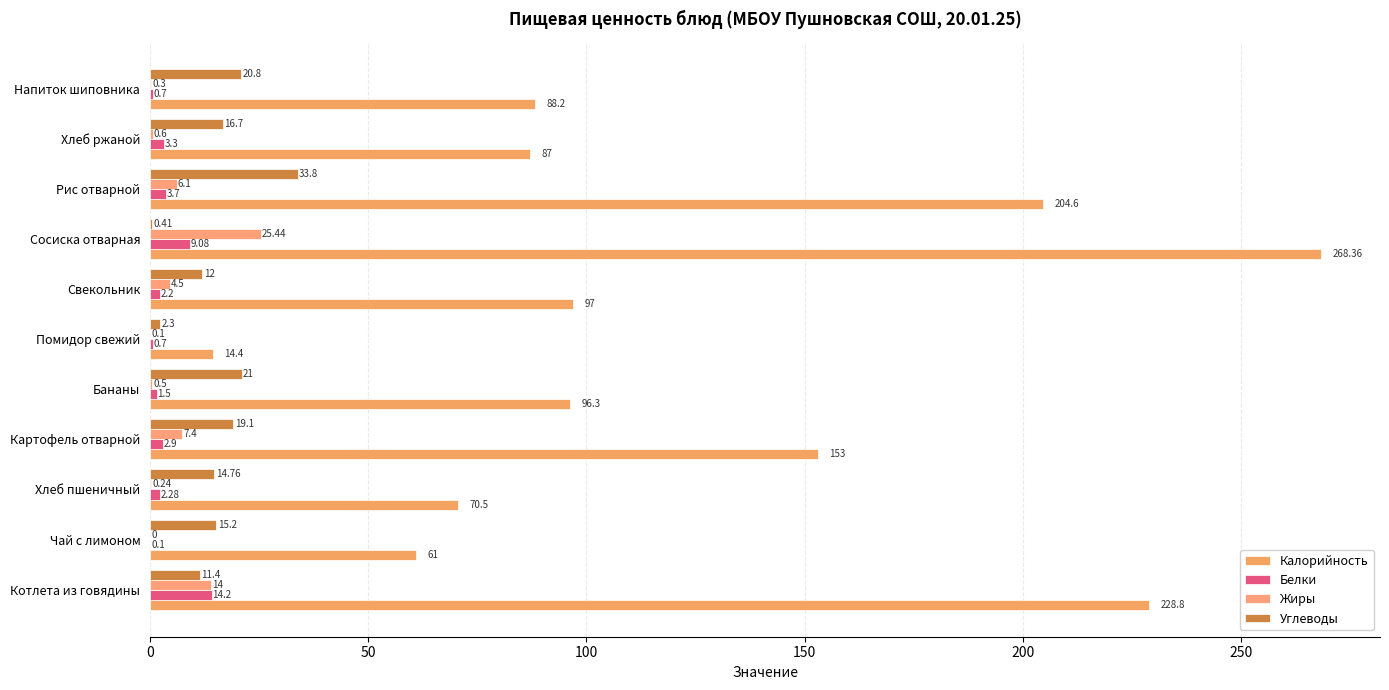

How many values in Жиры are above zero?

10